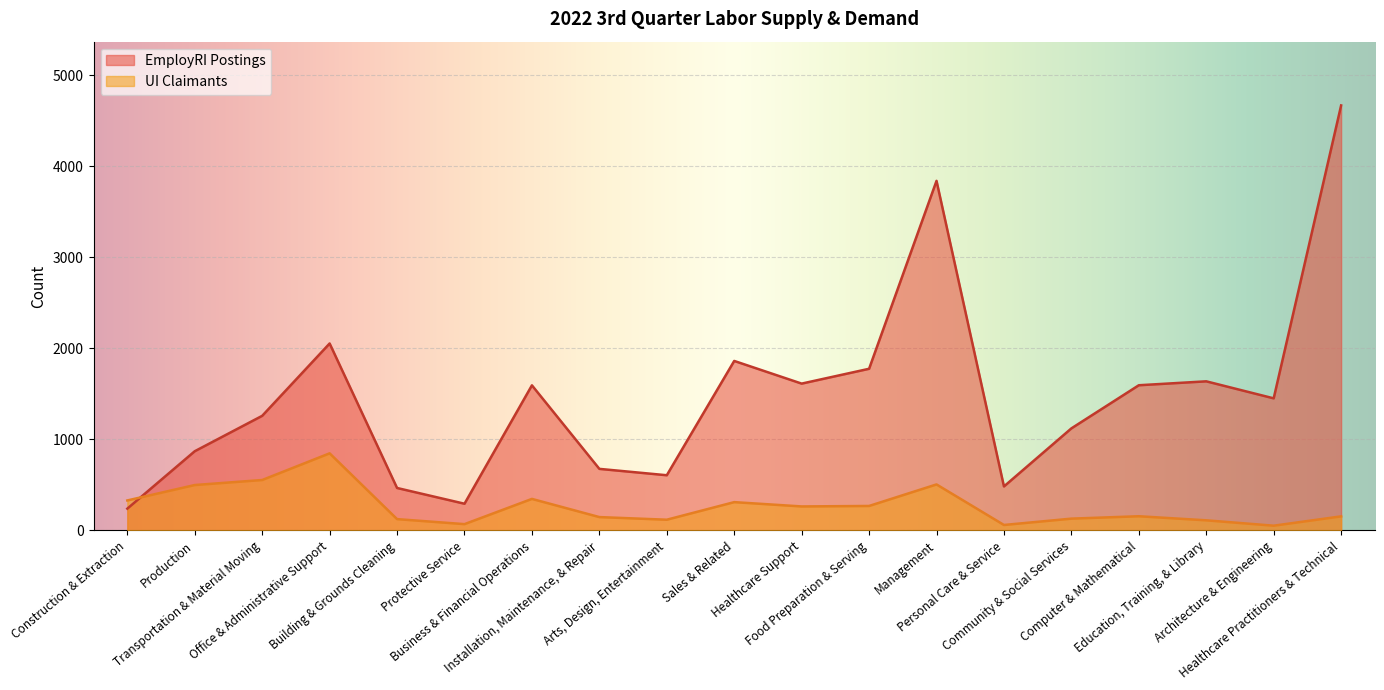

At which label is UI Claimants closest to 450?

Production